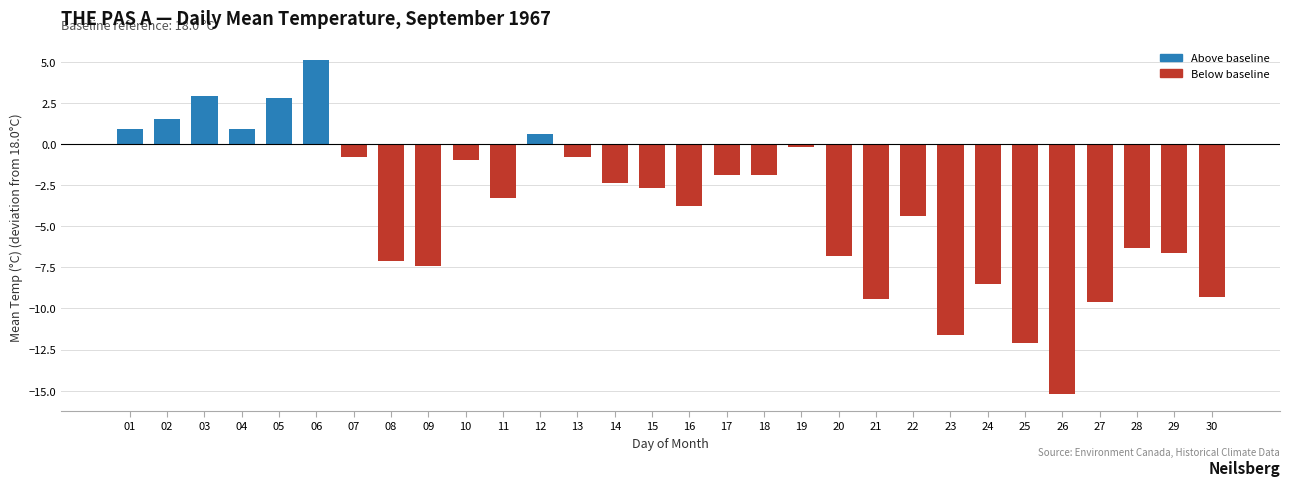

How many data points are less than -2?

17